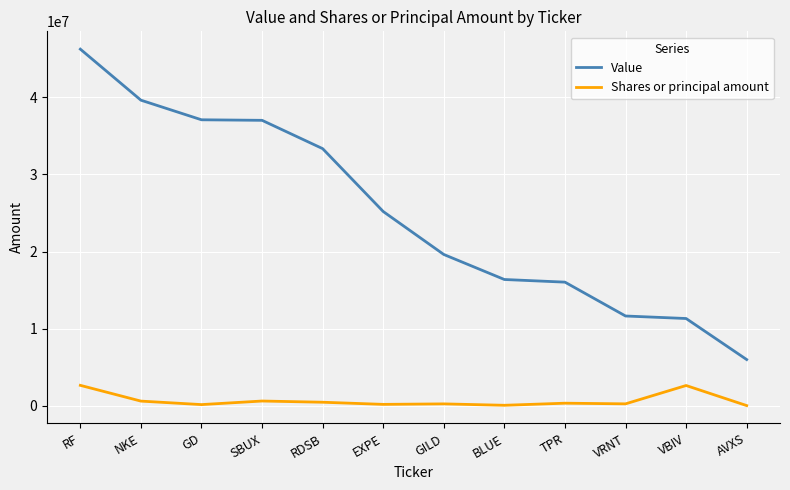

Which series has the largest range (max minus min)?

Value